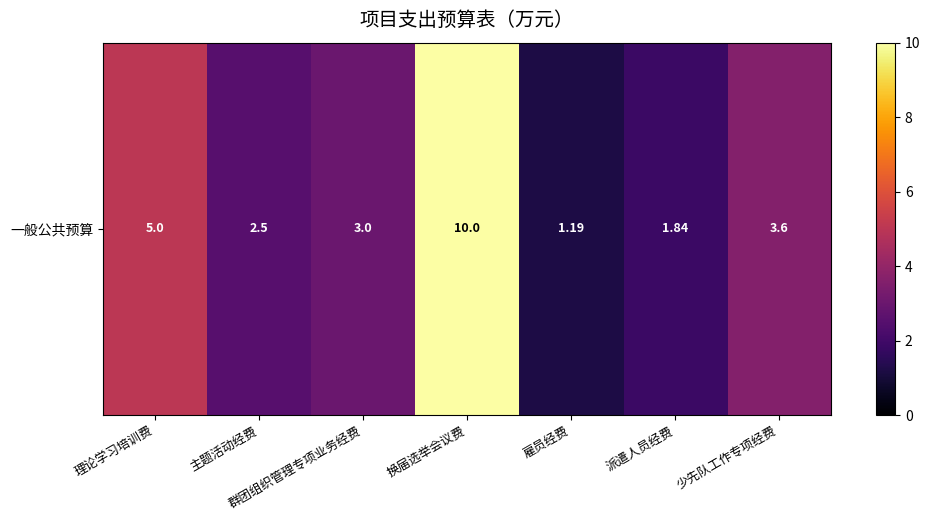

What is the sum of all values?

27.1